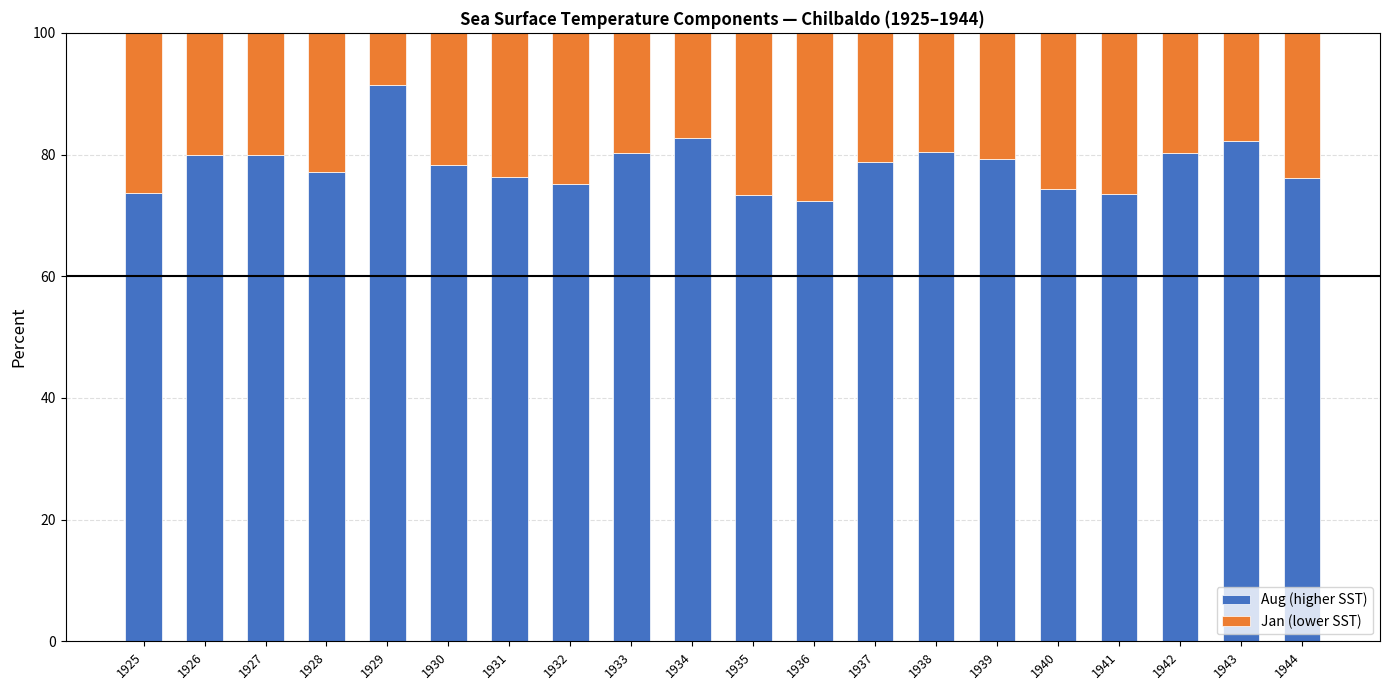

The value of Aug (higher SST) at 1928 is 77.2. True or false?

True